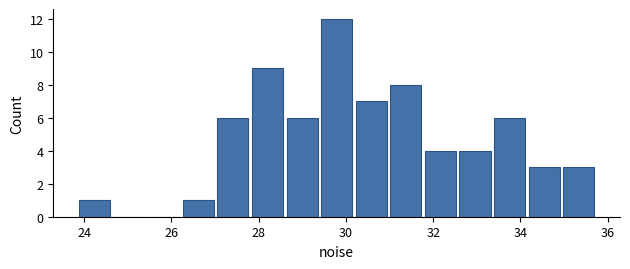

Around what value on the x-axis is the tallest bar? Give the approximate position of its centre, as read against the axis.

29.8